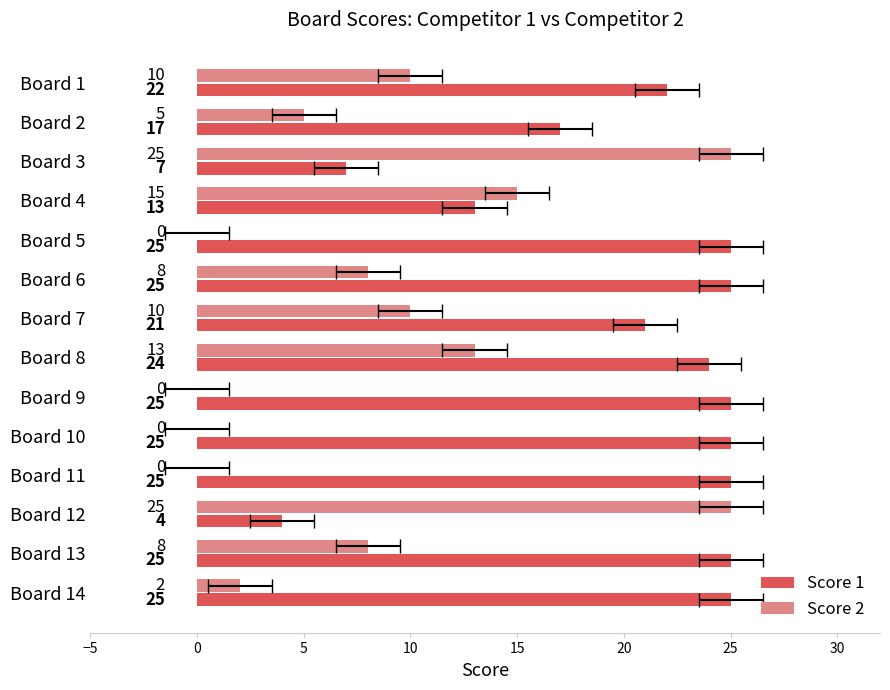

What value does the Score 2 series have at Board 6, to the nearest 10?

10